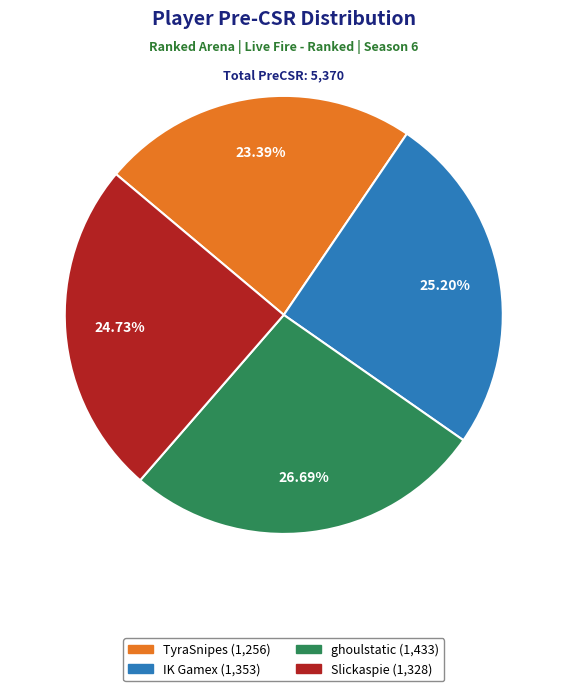

Which slice is the smallest?

TyraSnipes